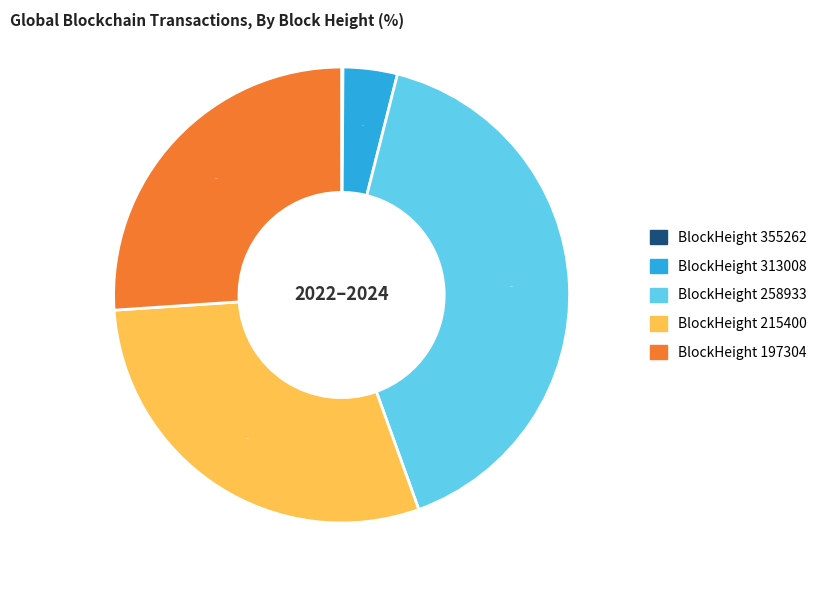

Is there a majority slice in this chart?

No